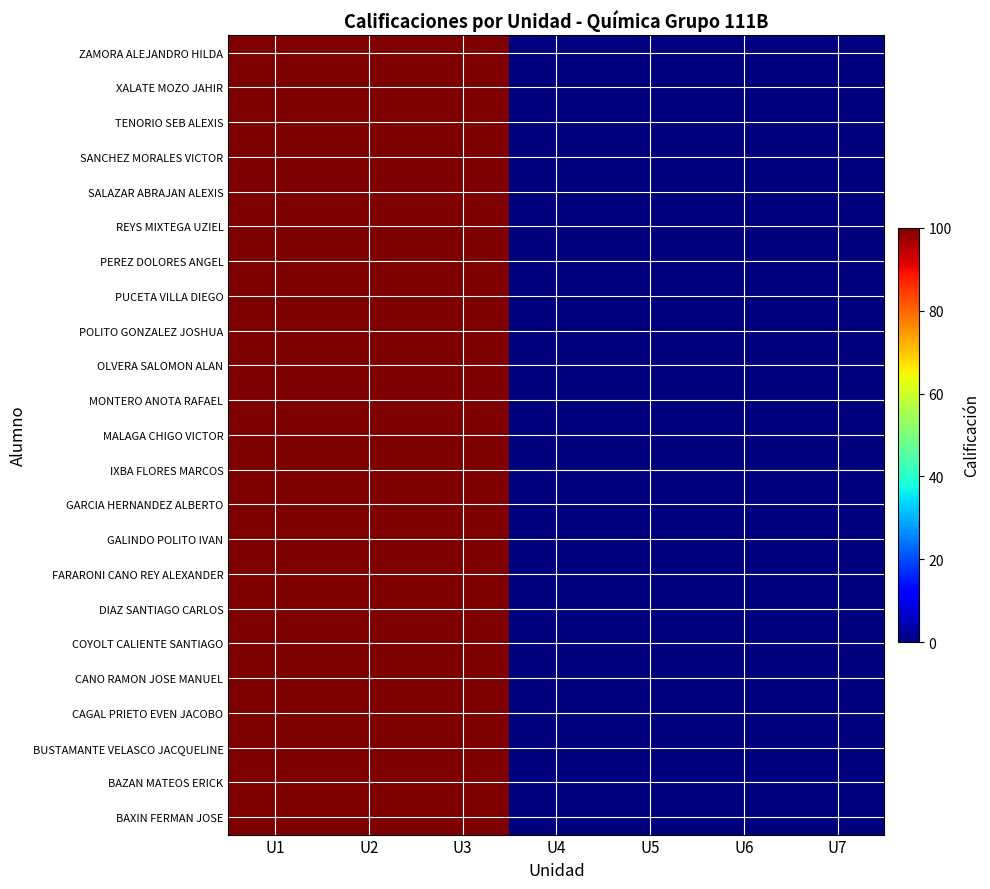

Reading left to right, what are all the values shown in this chart?

BAXIN FERMAN JOSE: U1=100	U2=100	U3=100	U4=0	U5=0	U6=0	U7=0
BAZAN MATEOS ERICK: U1=100	U2=100	U3=100	U4=0	U5=0	U6=0	U7=0
BUSTAMANTE VELASCO JACQUELINE: U1=100	U2=100	U3=100	U4=0	U5=0	U6=0	U7=0
CAGAL PRIETO EVEN JACOBO: U1=100	U2=100	U3=100	U4=0	U5=0	U6=0	U7=0
CANO RAMON JOSE MANUEL: U1=100	U2=100	U3=100	U4=0	U5=0	U6=0	U7=0
COYOLT CALIENTE SANTIAGO: U1=100	U2=100	U3=100	U4=0	U5=0	U6=0	U7=0
DIAZ SANTIAGO CARLOS: U1=100	U2=100	U3=100	U4=0	U5=0	U6=0	U7=0
FARARONI CANO REY ALEXANDER: U1=100	U2=100	U3=100	U4=0	U5=0	U6=0	U7=0
GALINDO POLITO IVAN: U1=100	U2=100	U3=100	U4=0	U5=0	U6=0	U7=0
GARCIA HERNANDEZ ALBERTO: U1=100	U2=100	U3=100	U4=0	U5=0	U6=0	U7=0
IXBA FLORES MARCOS: U1=100	U2=100	U3=100	U4=0	U5=0	U6=0	U7=0
MALAGA CHIGO VICTOR: U1=100	U2=100	U3=100	U4=0	U5=0	U6=0	U7=0
MONTERO ANOTA RAFAEL: U1=100	U2=100	U3=100	U4=0	U5=0	U6=0	U7=0
OLVERA SALOMON ALAN: U1=100	U2=100	U3=100	U4=0	U5=0	U6=0	U7=0
POLITO GONZALEZ JOSHUA: U1=100	U2=100	U3=100	U4=0	U5=0	U6=0	U7=0
PUCETA VILLA DIEGO: U1=100	U2=100	U3=100	U4=0	U5=0	U6=0	U7=0
PEREZ DOLORES ANGEL: U1=100	U2=100	U3=100	U4=0	U5=0	U6=0	U7=0
REYS MIXTEGA UZIEL: U1=100	U2=100	U3=100	U4=0	U5=0	U6=0	U7=0
SALAZAR ABRAJAN ALEXIS: U1=100	U2=100	U3=100	U4=0	U5=0	U6=0	U7=0
SANCHEZ MORALES VICTOR: U1=100	U2=100	U3=100	U4=0	U5=0	U6=0	U7=0
TENORIO SEB ALEXIS: U1=100	U2=100	U3=100	U4=0	U5=0	U6=0	U7=0
XALATE MOZO JAHIR: U1=100	U2=100	U3=100	U4=0	U5=0	U6=0	U7=0
ZAMORA ALEJANDRO HILDA: U1=100	U2=100	U3=100	U4=0	U5=0	U6=0	U7=0